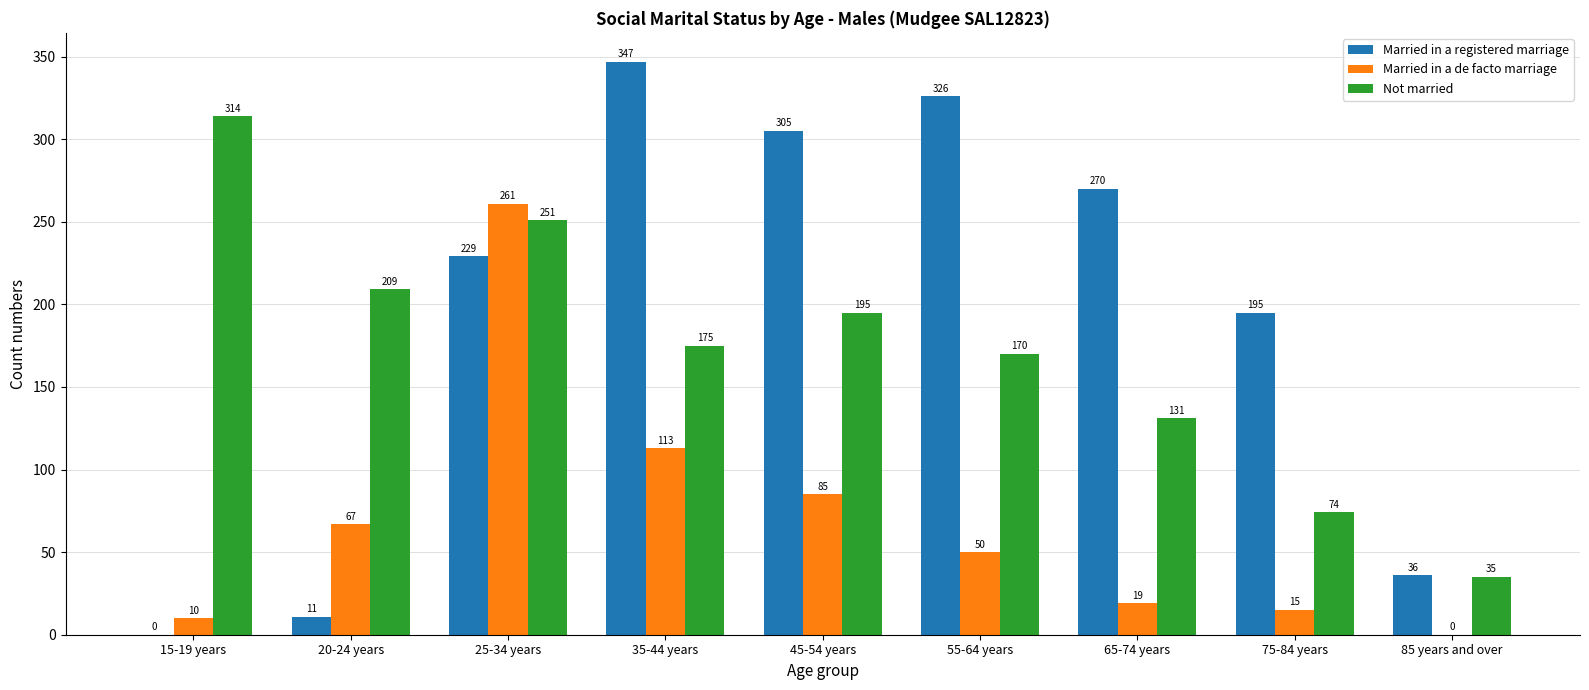

What is the average value of the Married in a de facto marriage series?

69